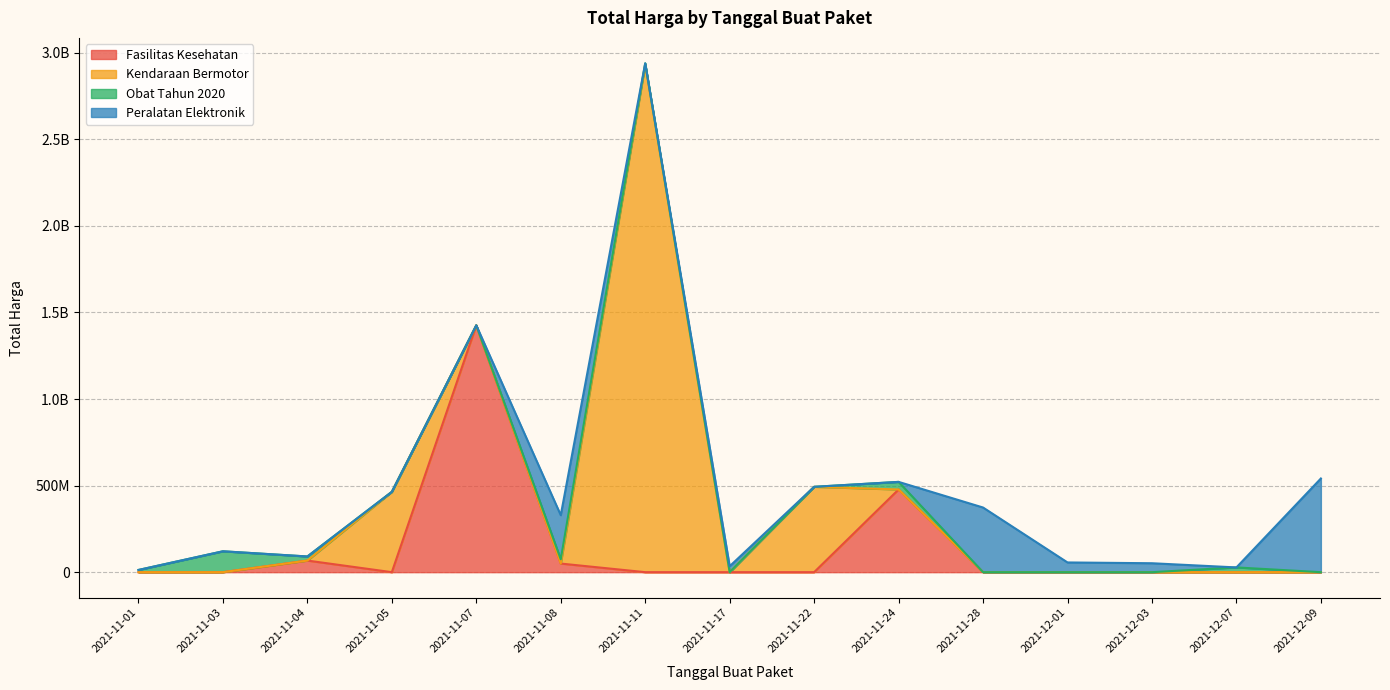

What is the difference between the second highest and second lowest values?

1425685900